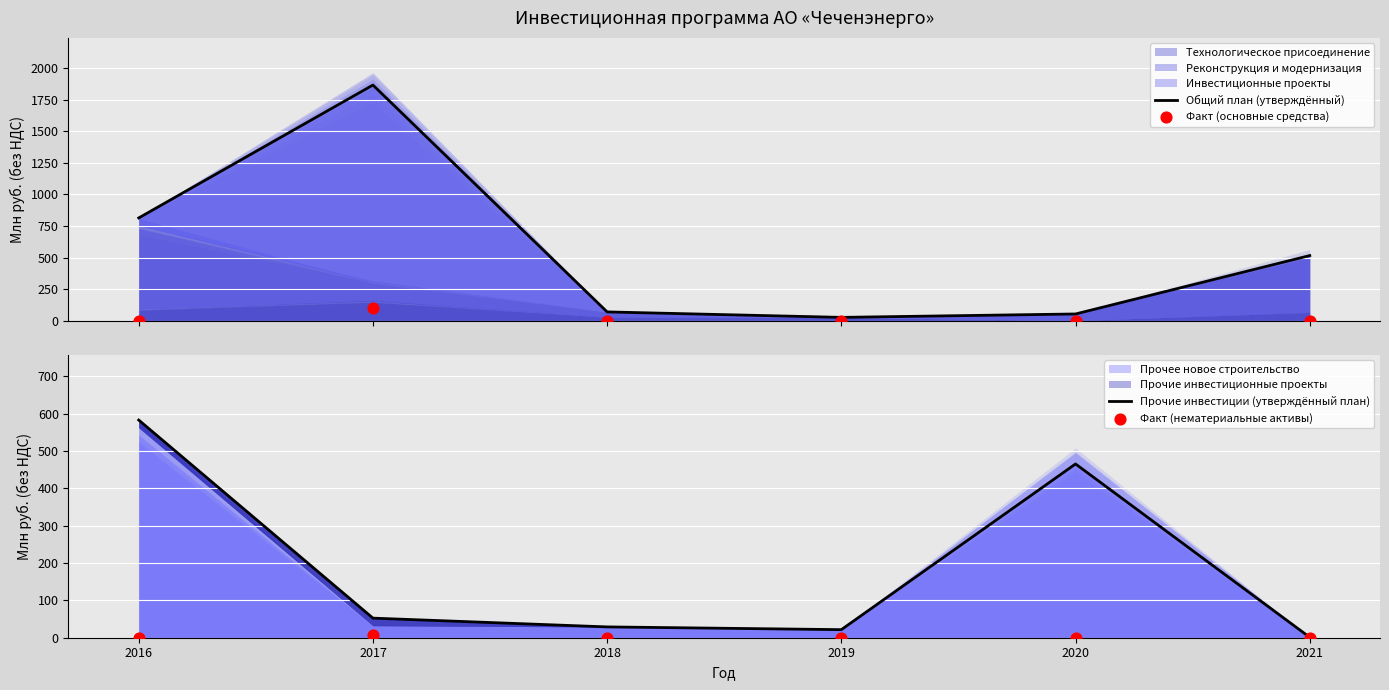

Which series contains the lowest Y value?

Факт (основные средства)